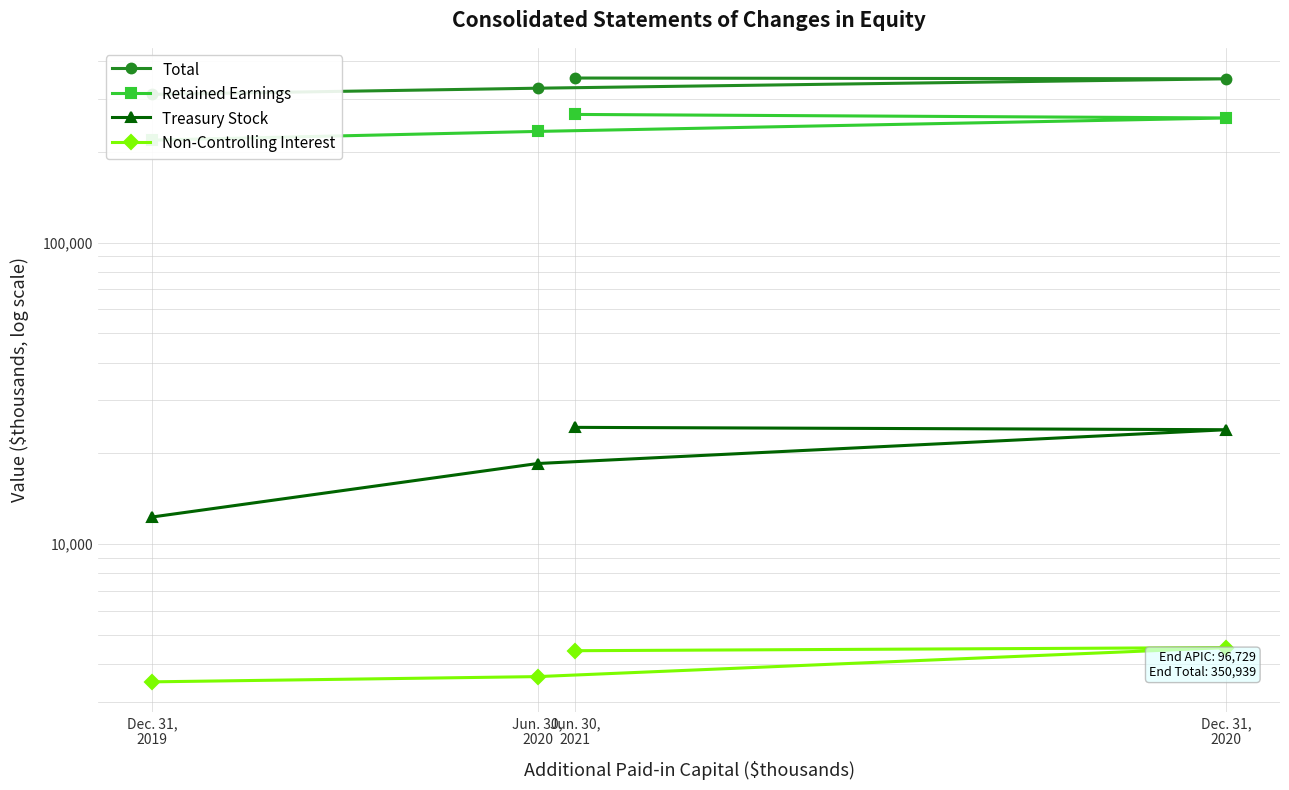

Does the chart display data point markers on the line(s)?

Yes